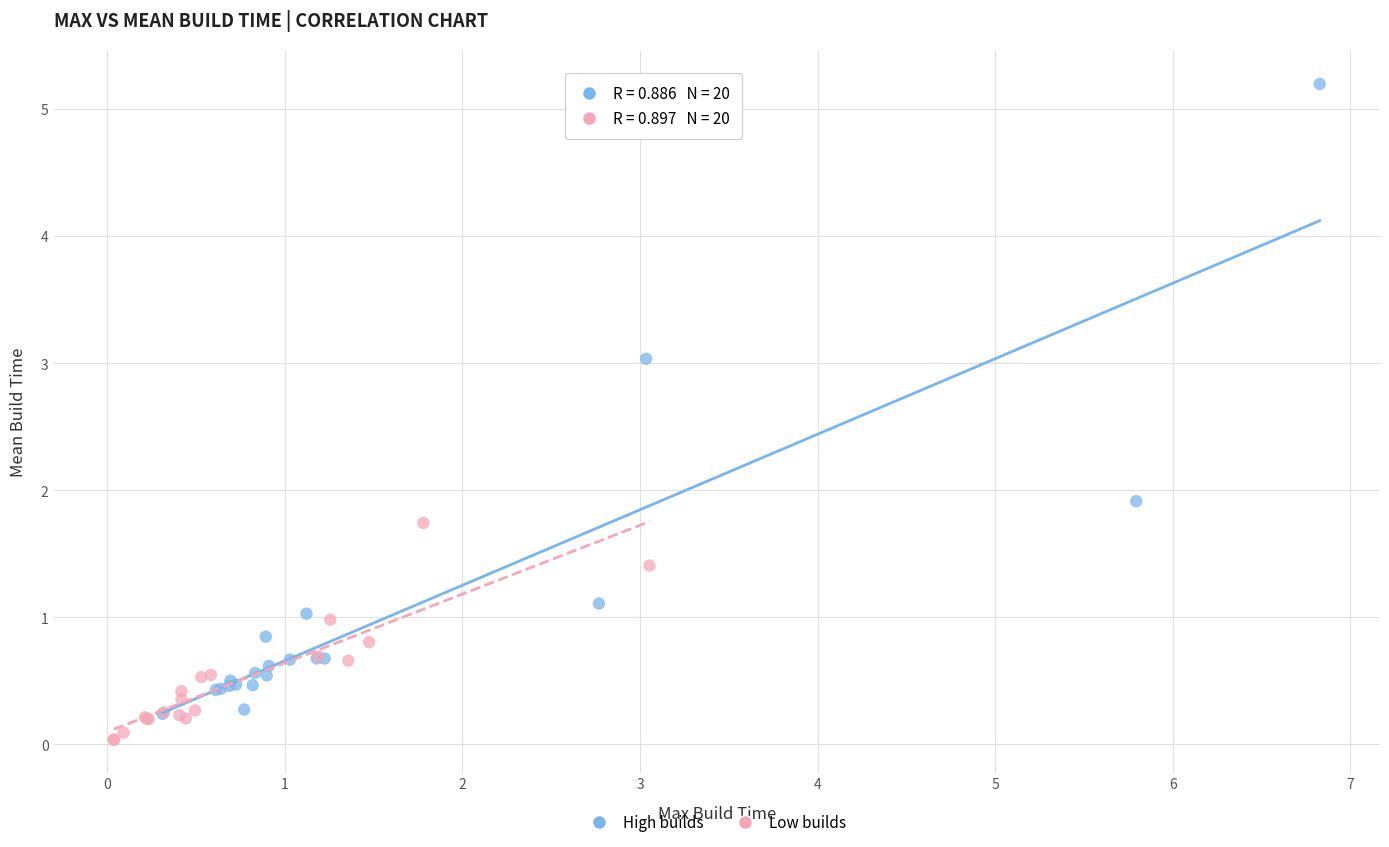

Which series contains the highest Y value?

High builds